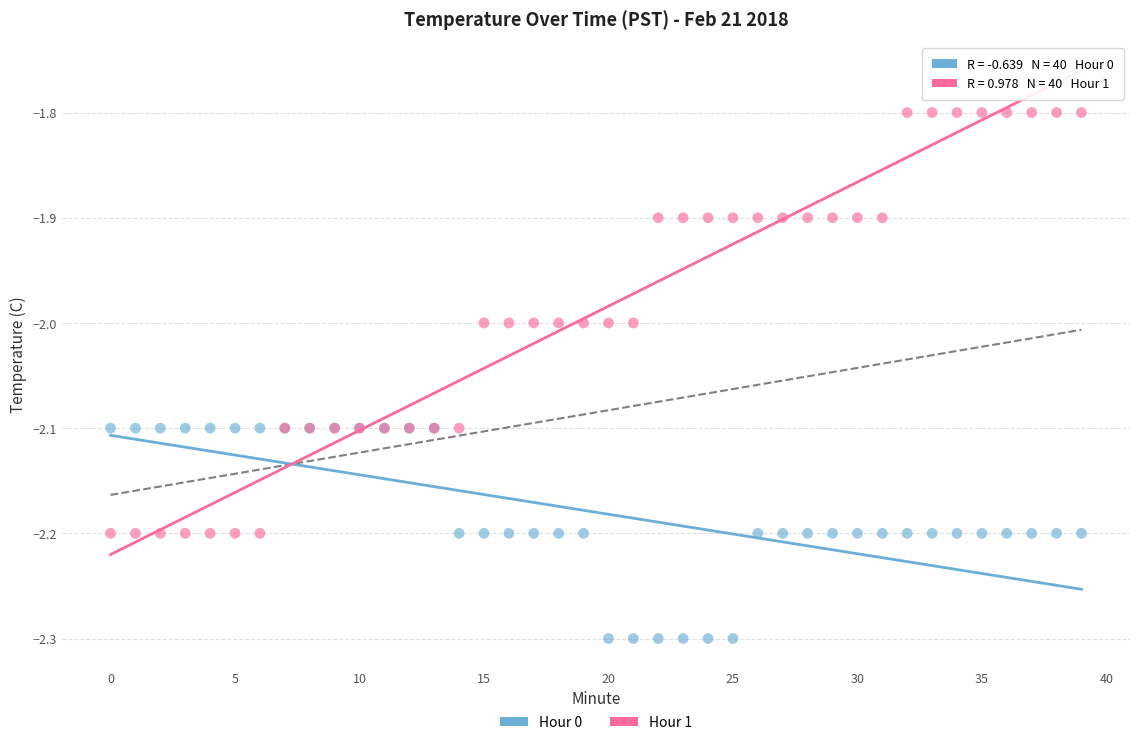

Which series has the widest spread of Y values?

Hour 1